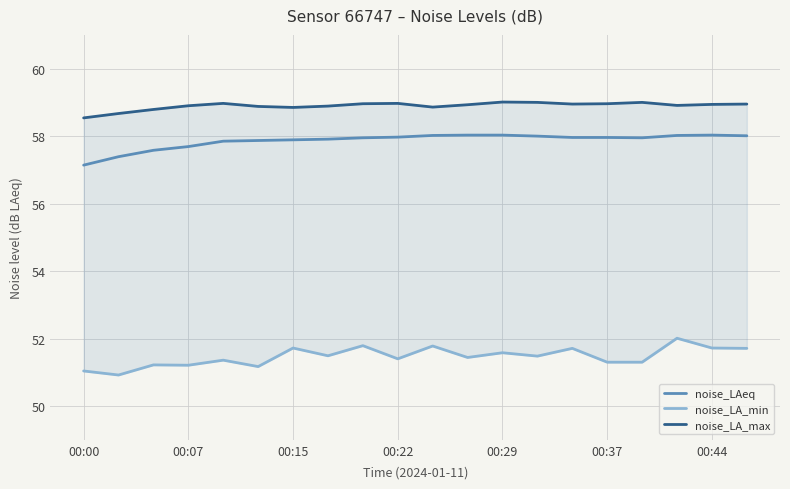

What is the spread (max minus min) of values at 19?

7.2